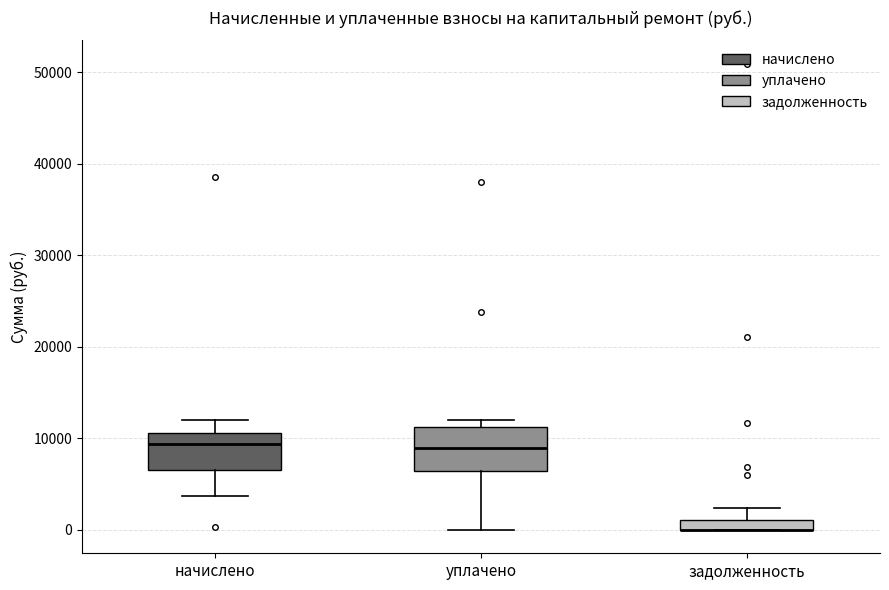

Where is the lower edge of the box for задолженность on the y-axis? The values are not printed on the chart, so give them approximately, as read against the axis.

0